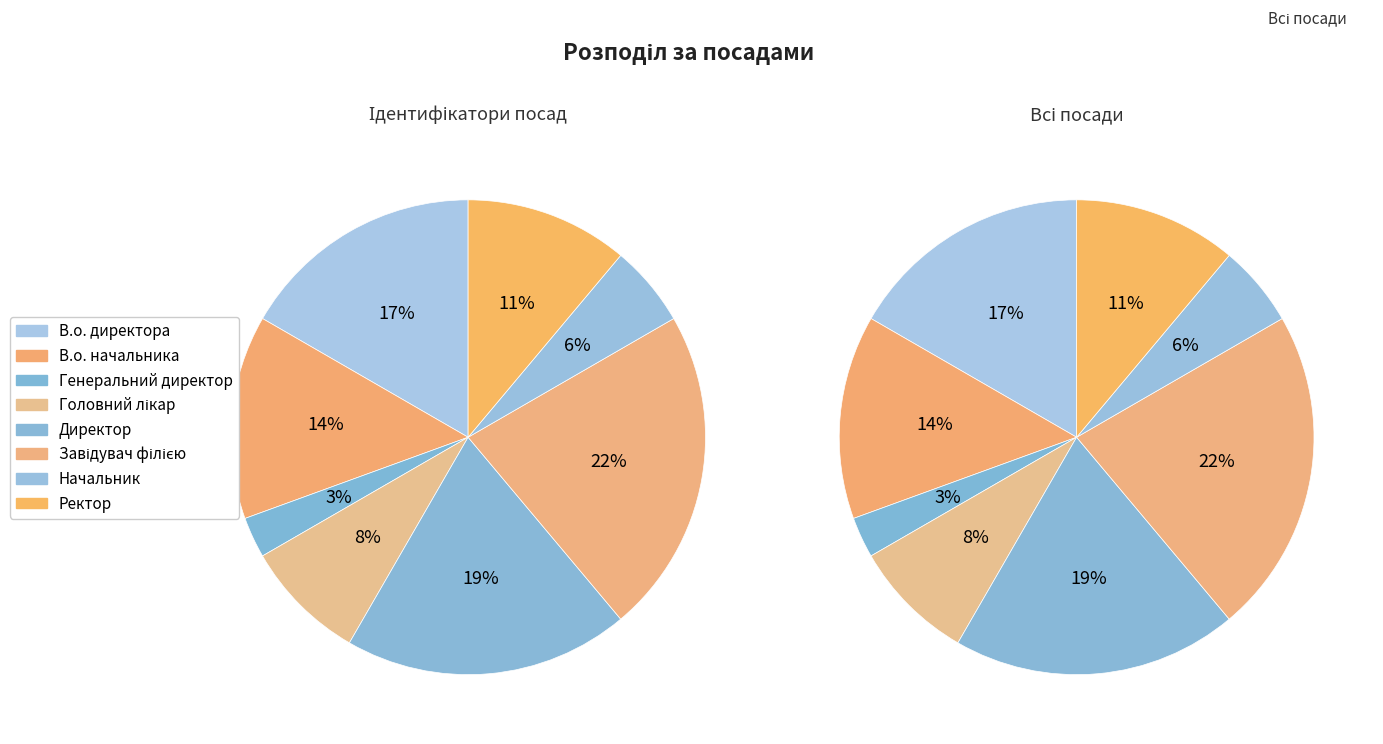

Is there a majority slice in this chart?

No